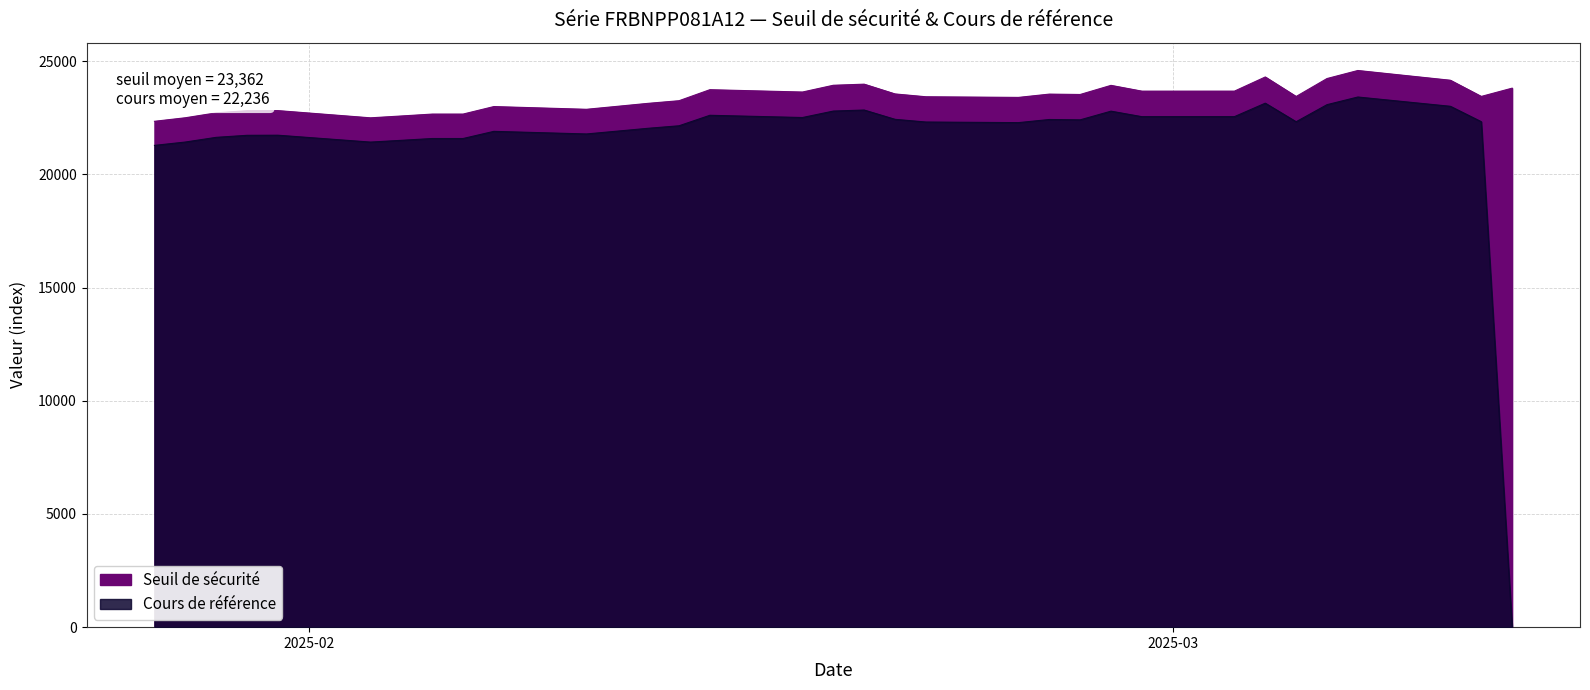

What is the total value across all series at 2025-02-20?

45989.2